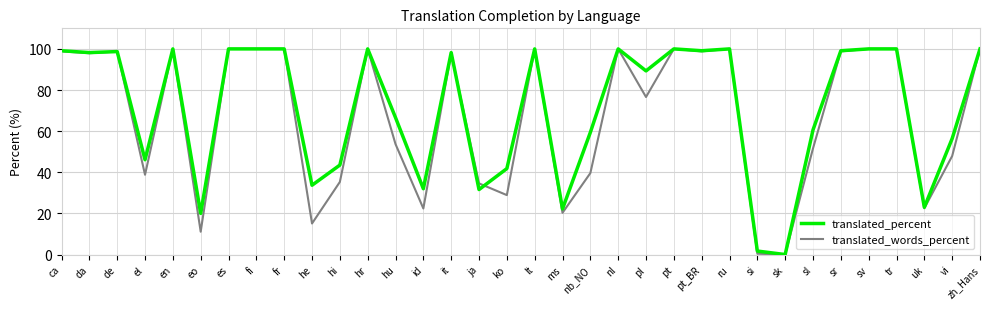

What is the maximum value shown in the chart?

100.0